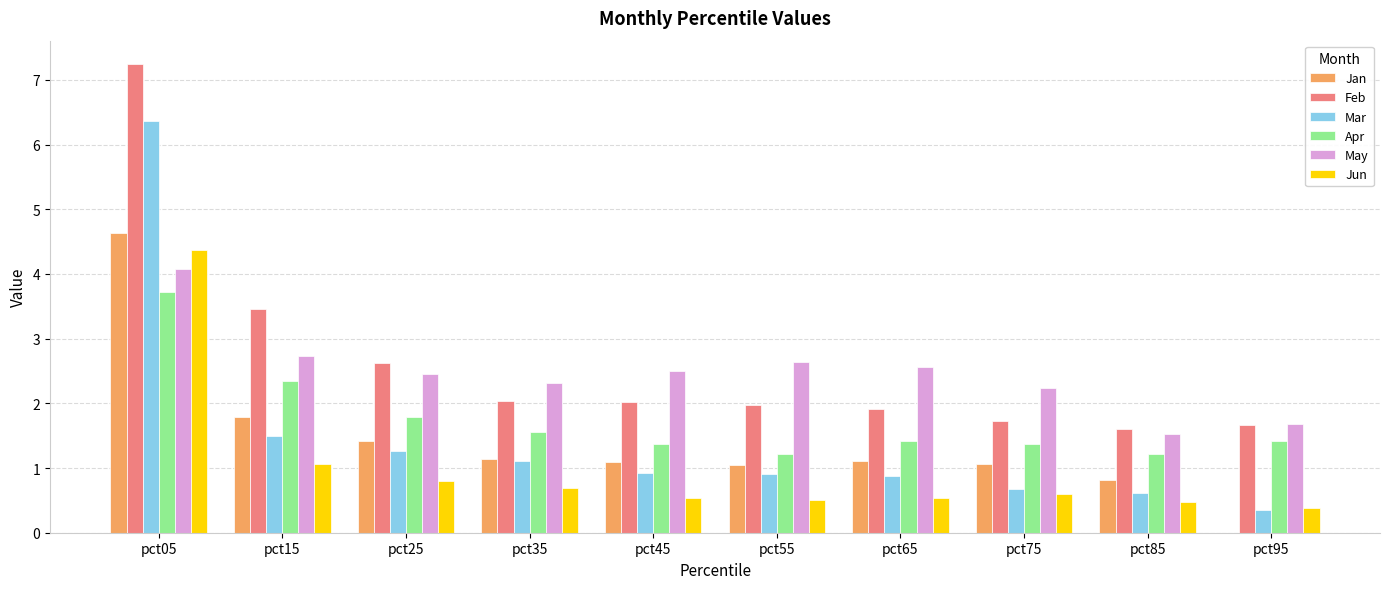

Is the value of Jun at pct45 greater than the value of Feb at pct85?

No